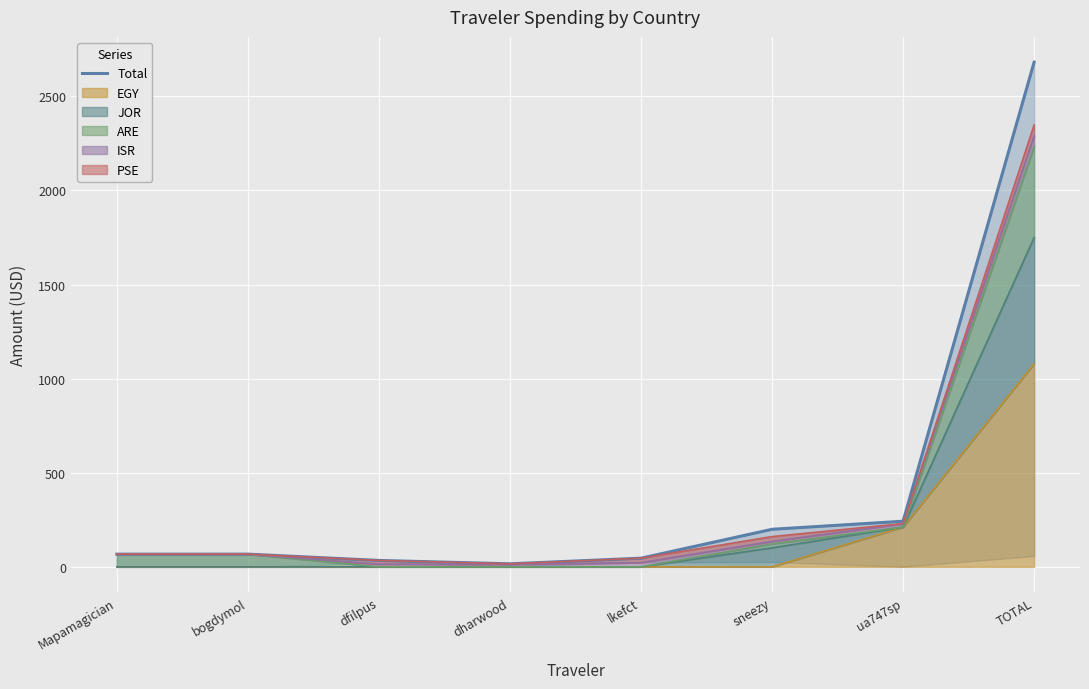

What is the difference between the second highest and second lowest values?

208.4